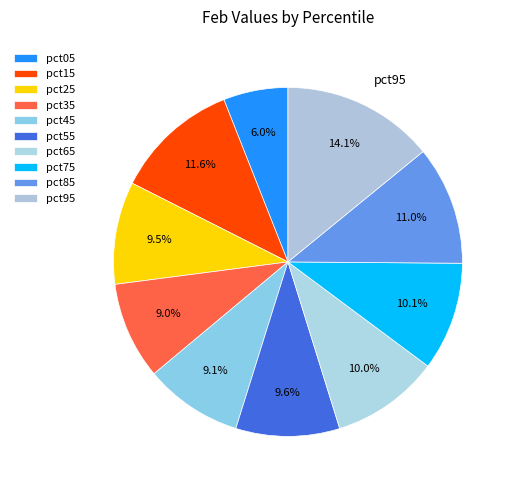

To the nearest percent, what portion does pct75 represent?

10%